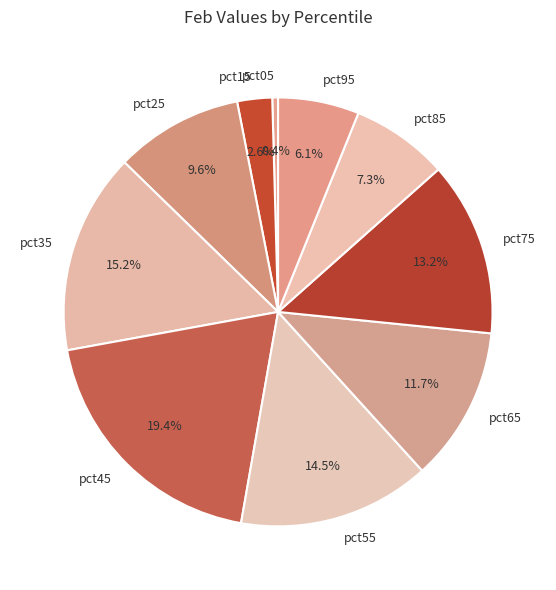

Which has a higher value, pct45 or pct15?

pct45